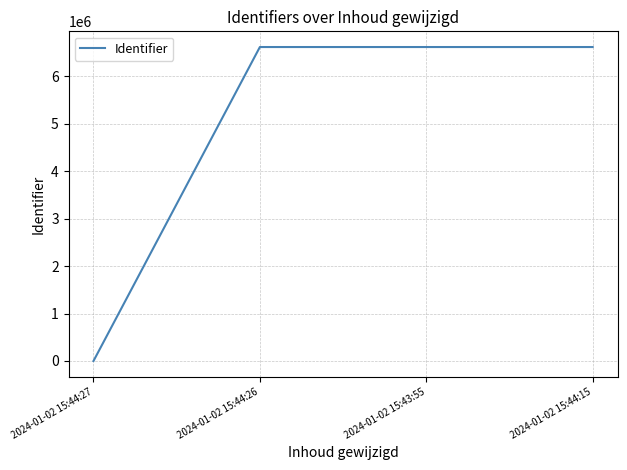

What is the sum of all values?

19841742